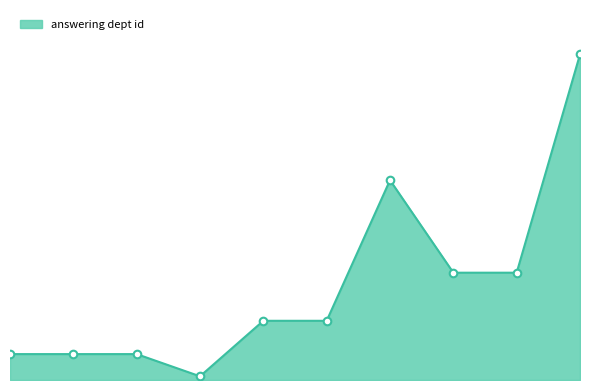

Is this an area chart (filled region under the line)?

Yes